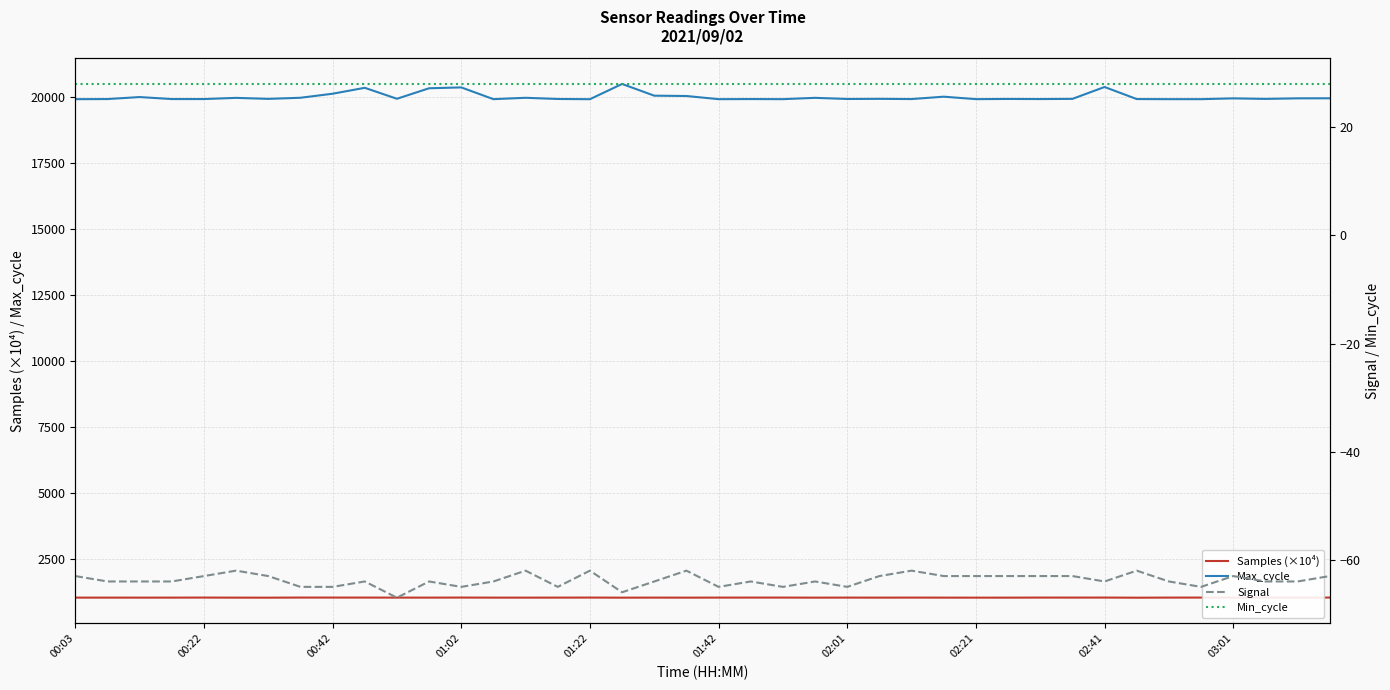

How many lines are shown in the chart?

4